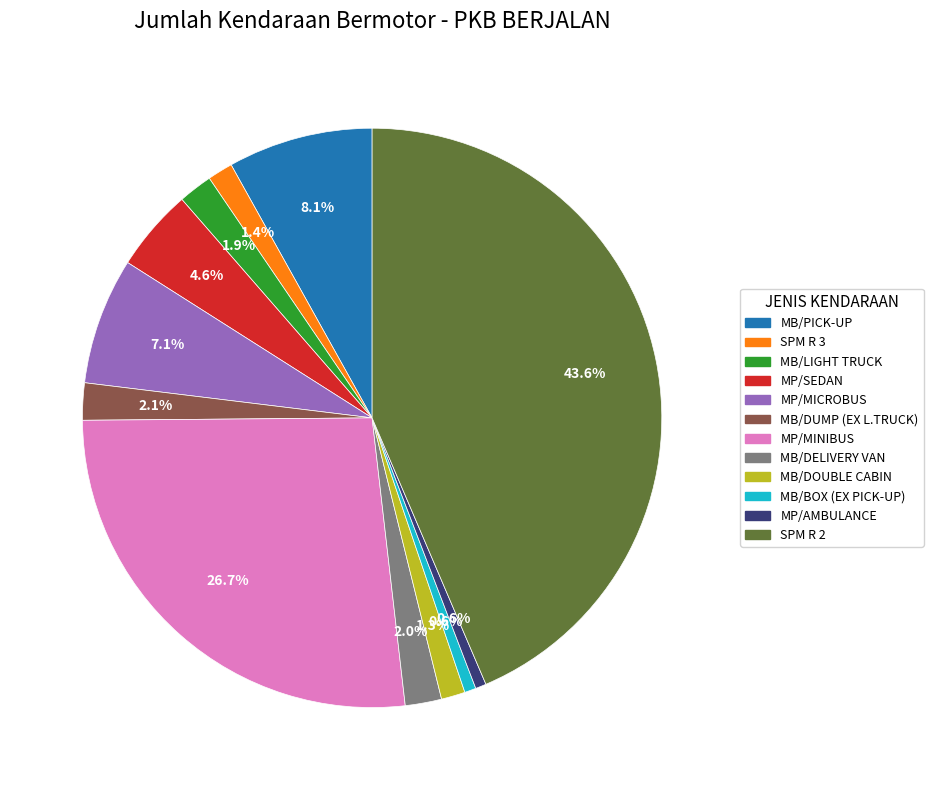

The SPM R 2 slice represents 44% of the pie. True or false?

True